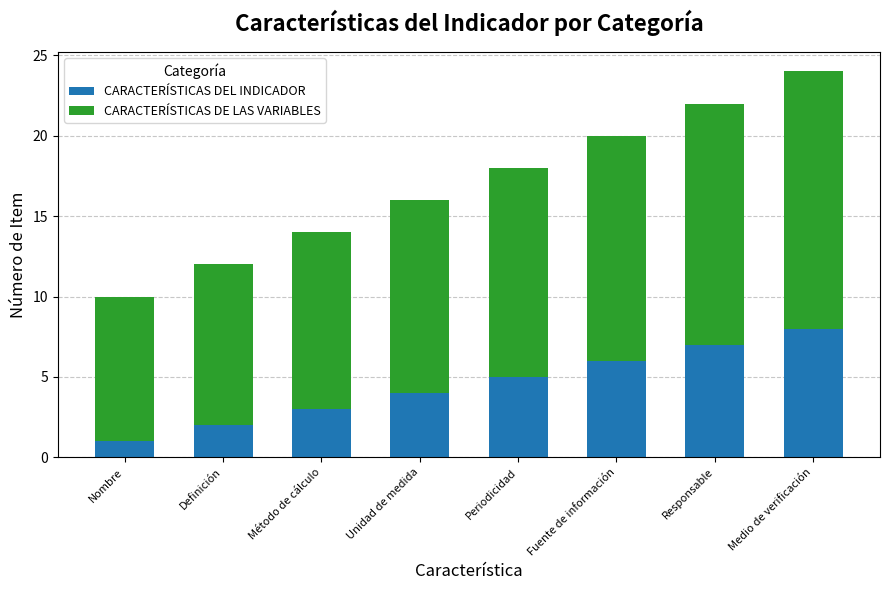

What is the highest value of the CARACTERÍSTICAS DEL INDICADOR series?

8